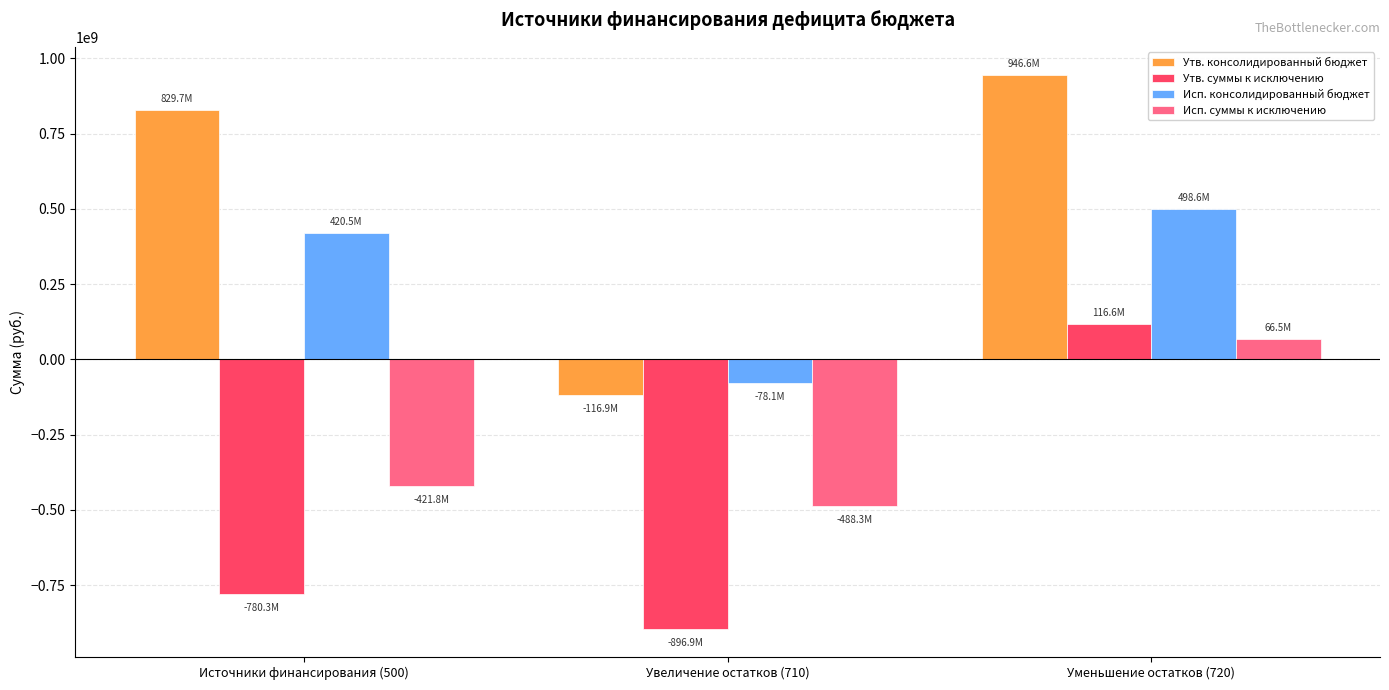

Is it true that Утв. консолидированный бюджет equals 946591570.1 at Уменьшение остатков (720)?

True